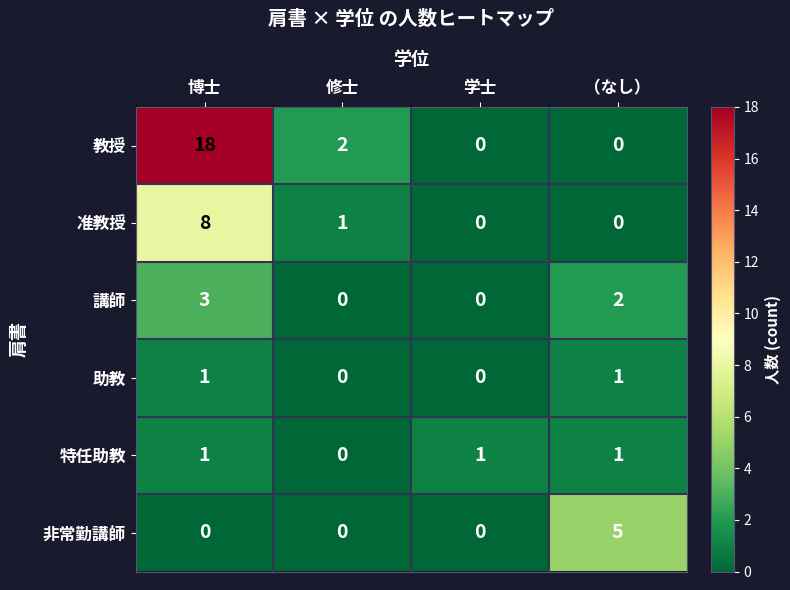

Which series has the largest range (max minus min)?

教授